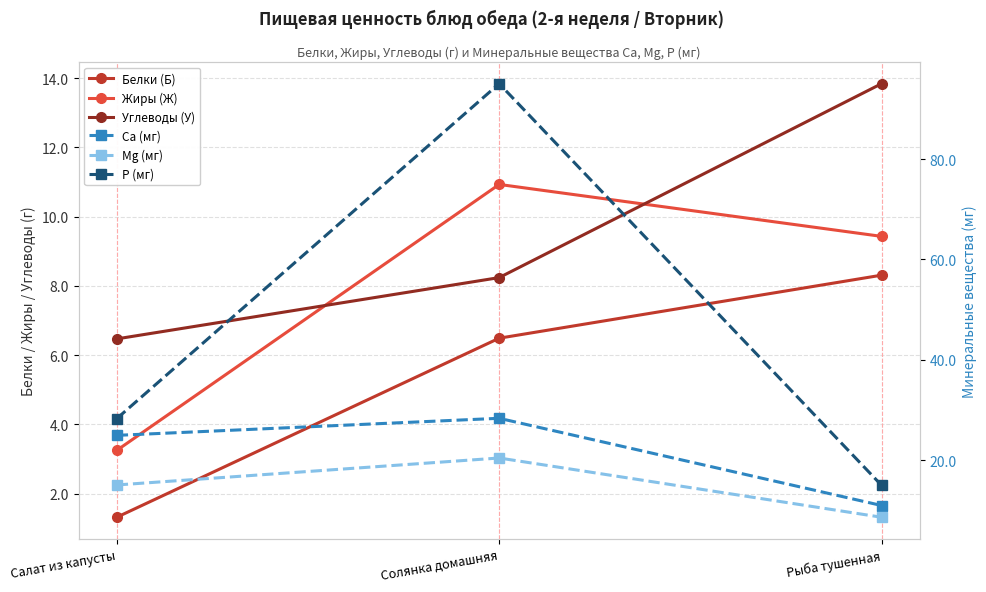

What is the difference between the highest and lowest values at Салат из капусты?

27.0